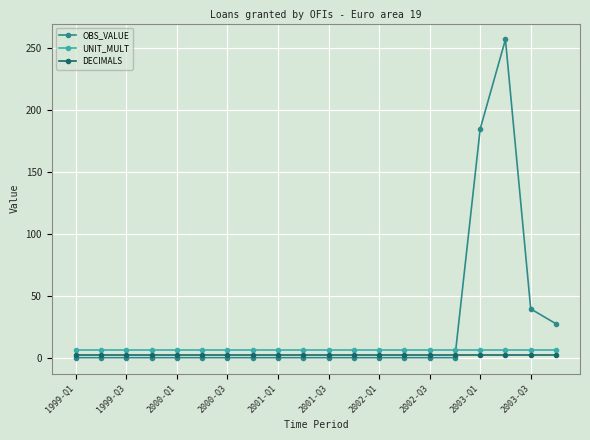

True or false: OBS_VALUE and UNIT_MULT intersect in this chart.

True